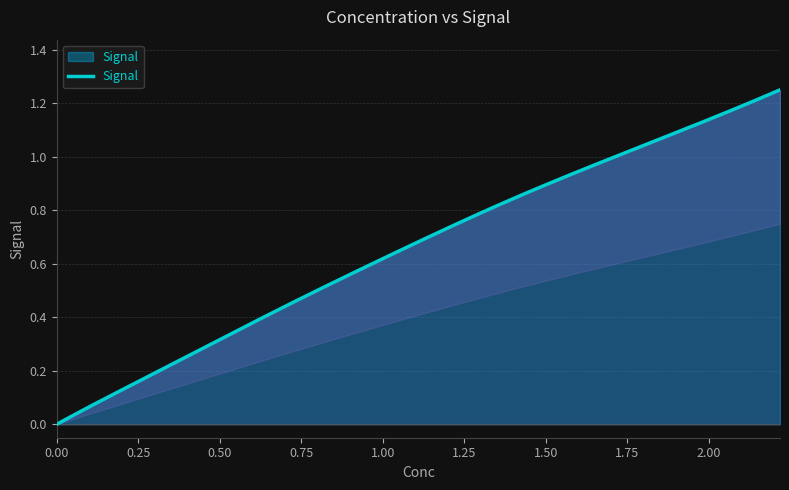

List the labels in order of value, largest first.

2.218888542752842, 1.814962970100831, 1.407931976617444, 0.999457020139607, 0.7695329224026828, 0.2516413917104101, 0.04975128134767553, 0